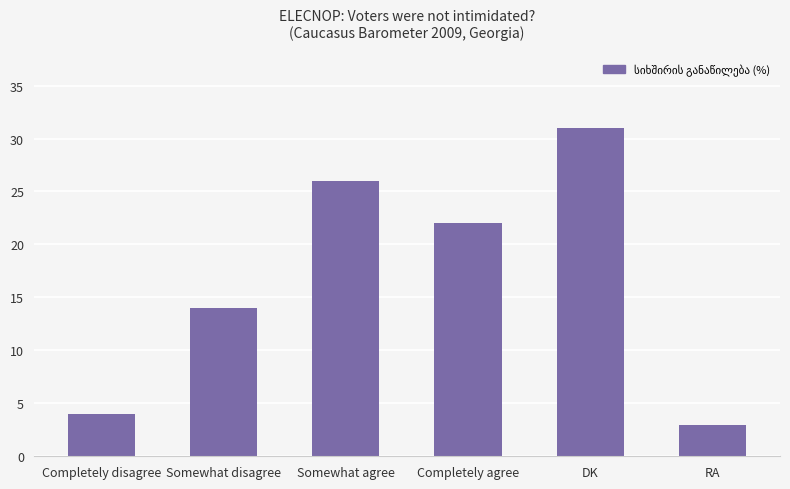

Is it true that the value at DK is 11?

False